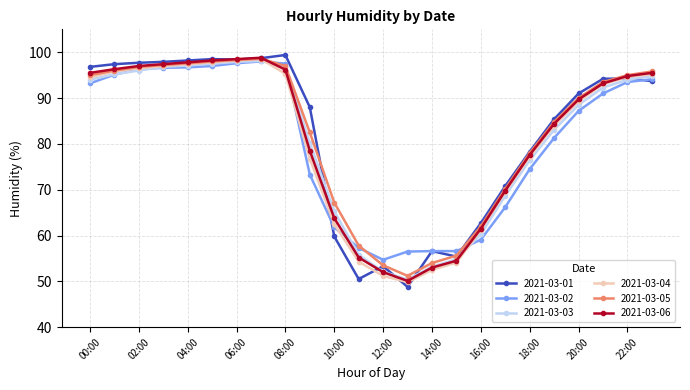

True or false: 2021-03-06 has more than 0 points higher than both neighbors.

True